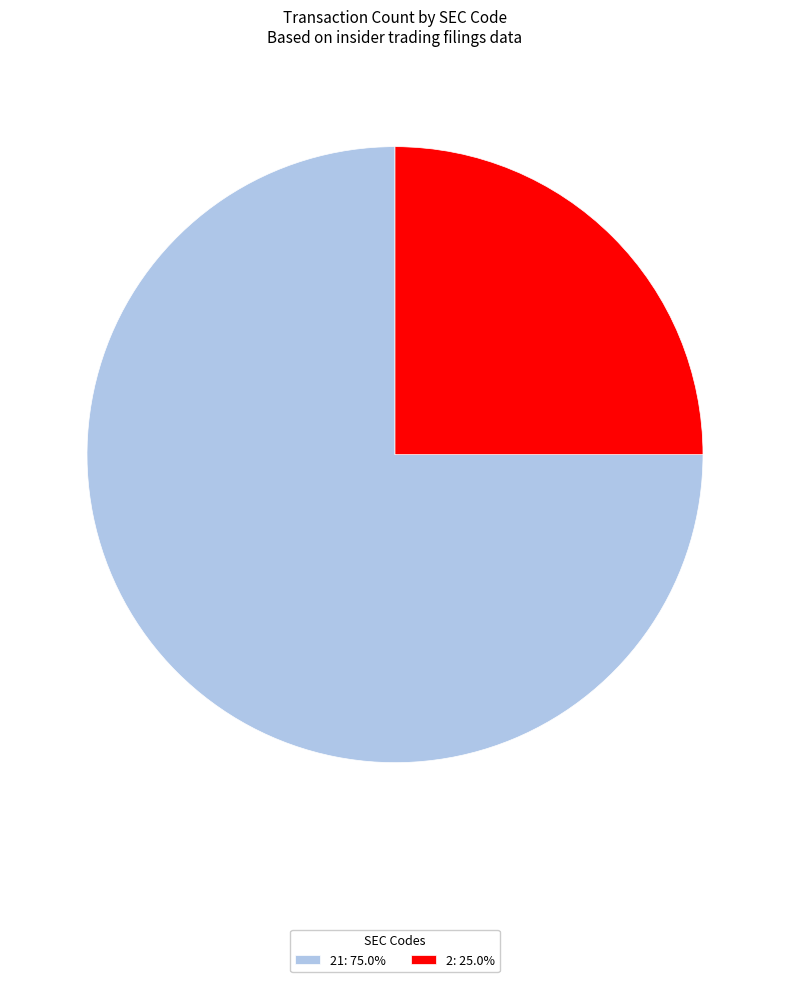

What is the ratio of the value at 2: 25.0% to the value at 21: 75.0%?

0.3